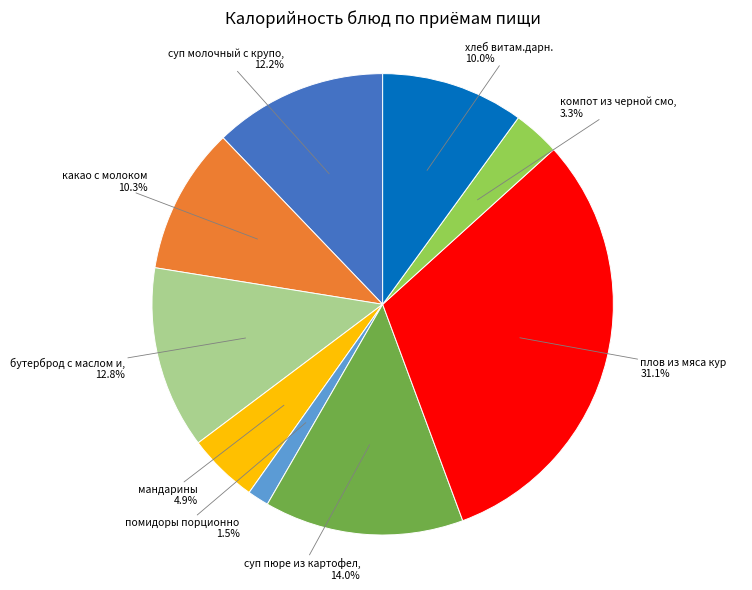

Does any single category account for the majority?

No